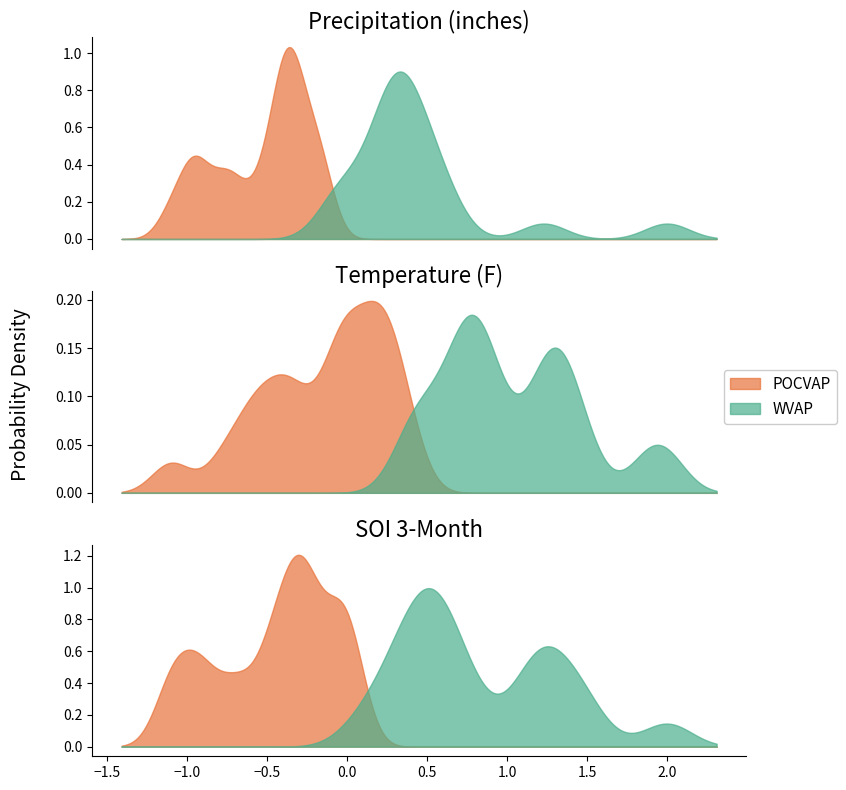

True or false: tmpf and soi3m intersect in this chart.

False